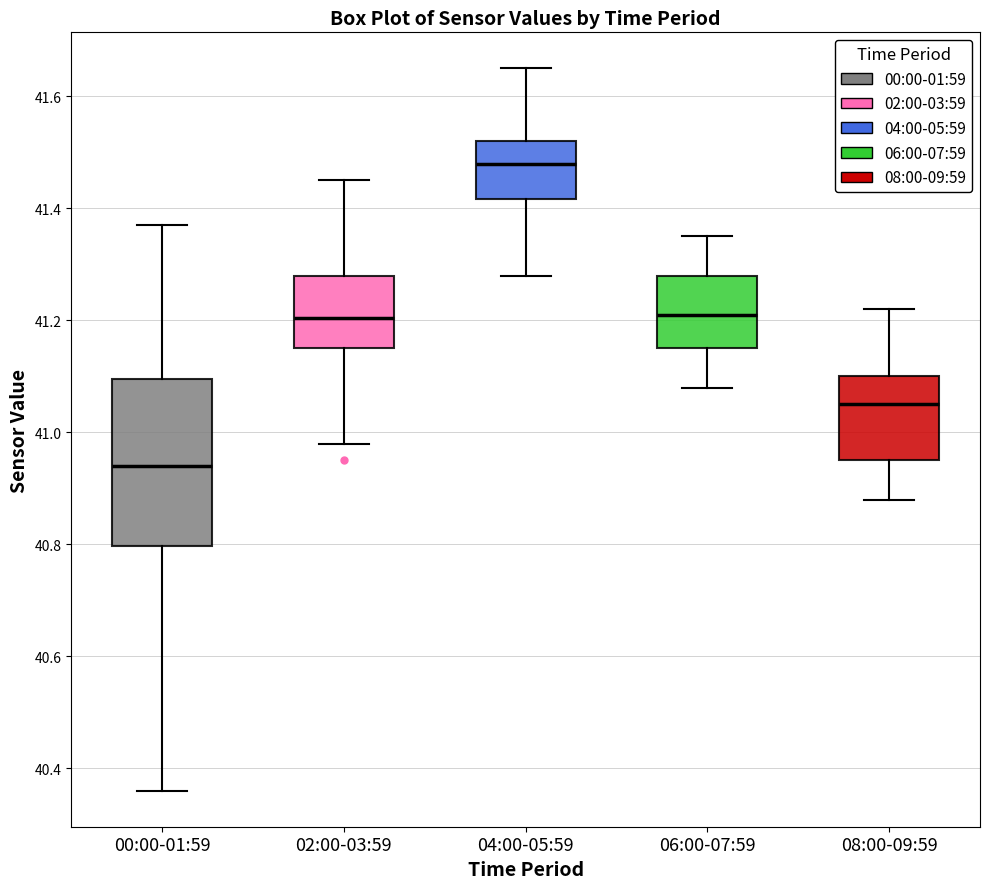

Which box's median line is the highest?

04:00-05:59